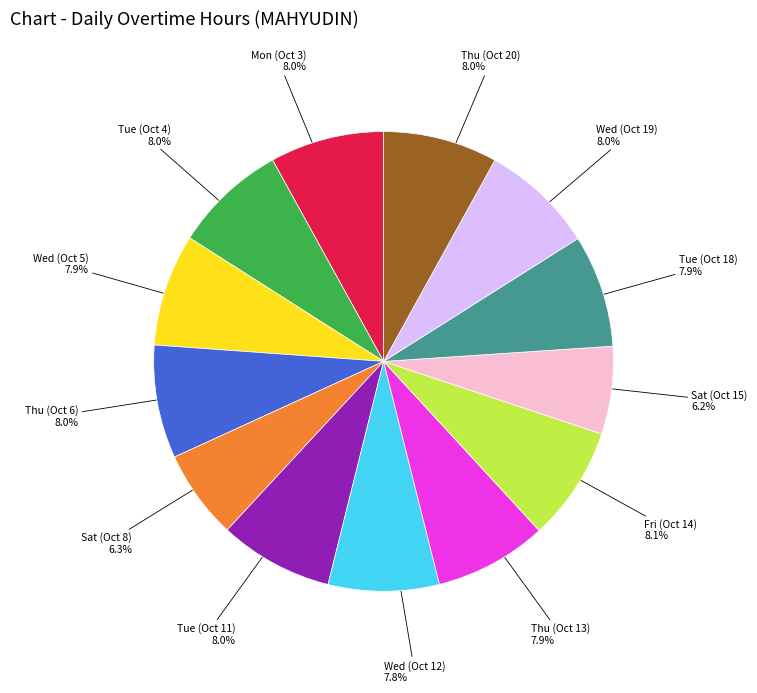

Is there any slice that represents more than half of the pie?

No